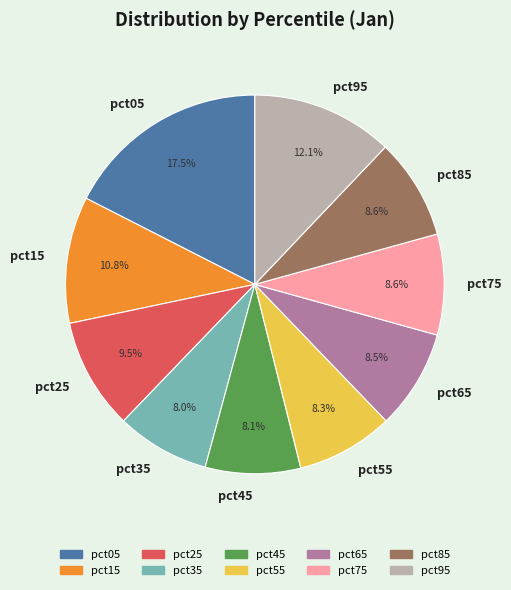

Is it true that pct35 is 8% of the pie?

True